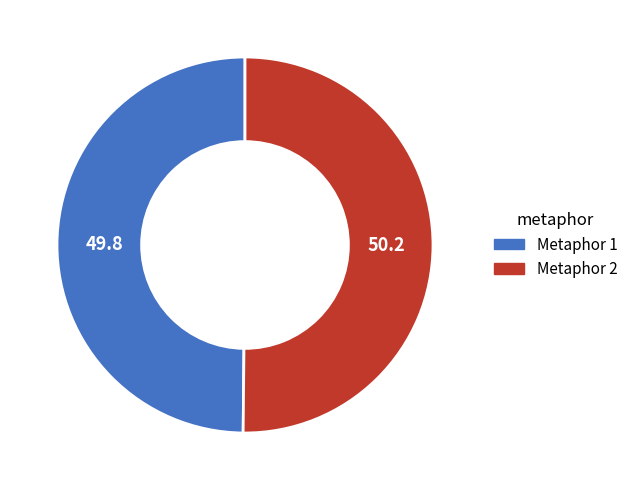

How many segments does this pie chart have?

2